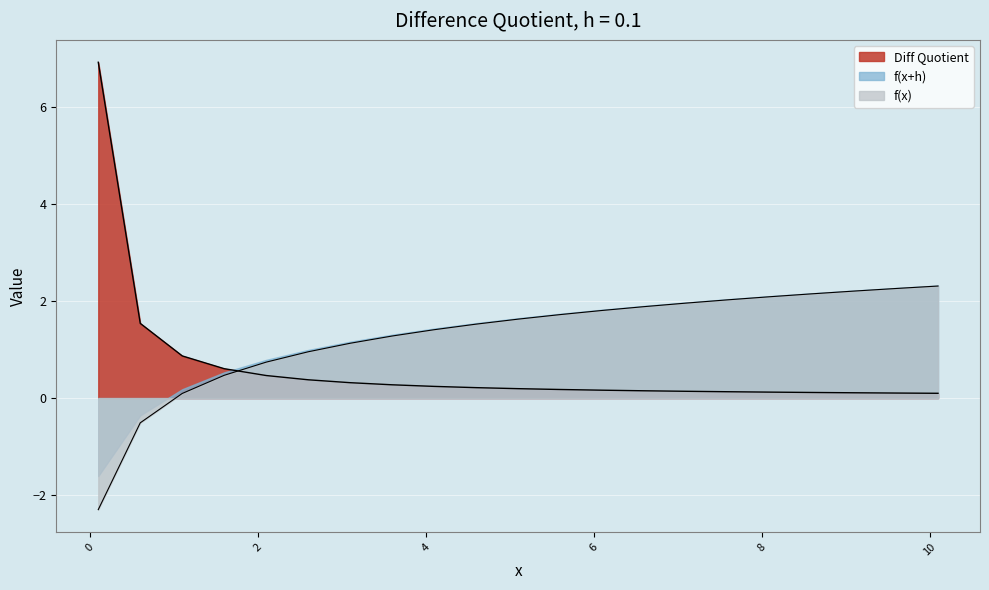

Between 0.1 and 9.1, which series saw the biggest shift?

Diff Quotient